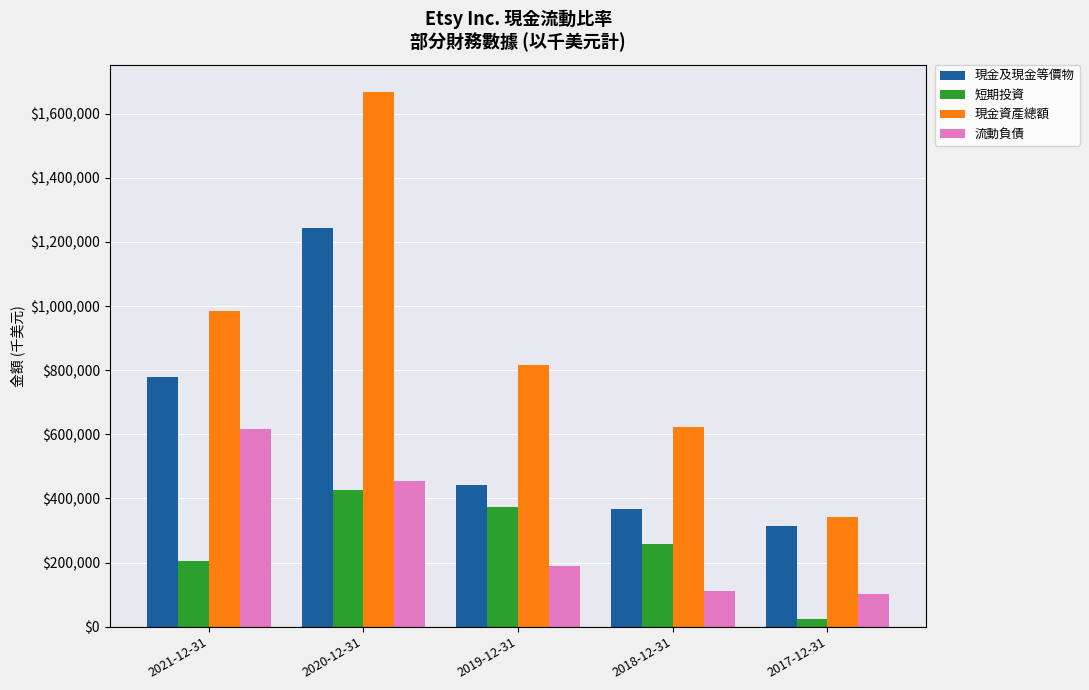

Rank the series at 2018-12-31 from highest to lowest value.

現金資產總額, 現金及現金等價物, 短期投資, 流動負債